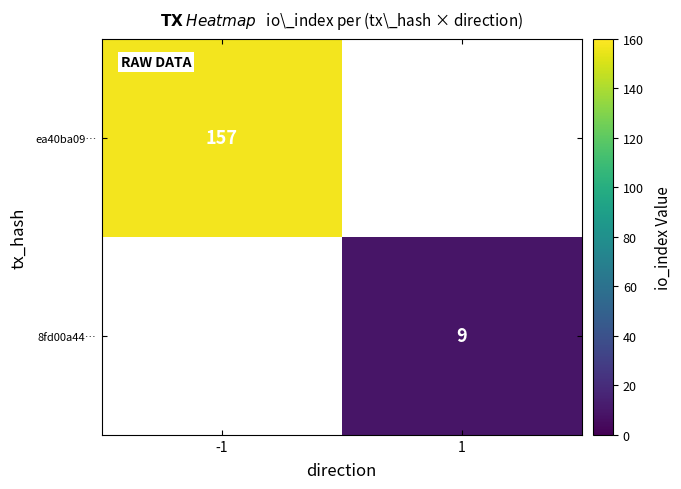

Is it true that 8fd00a44… equals 6 at 1?

False